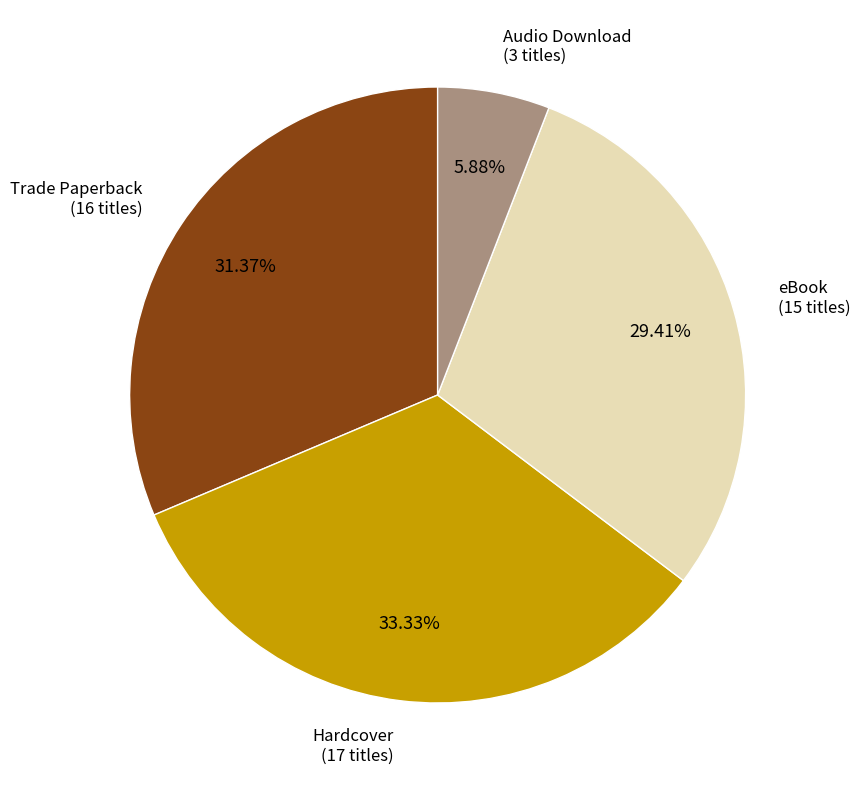

Is there a majority slice in this chart?

No